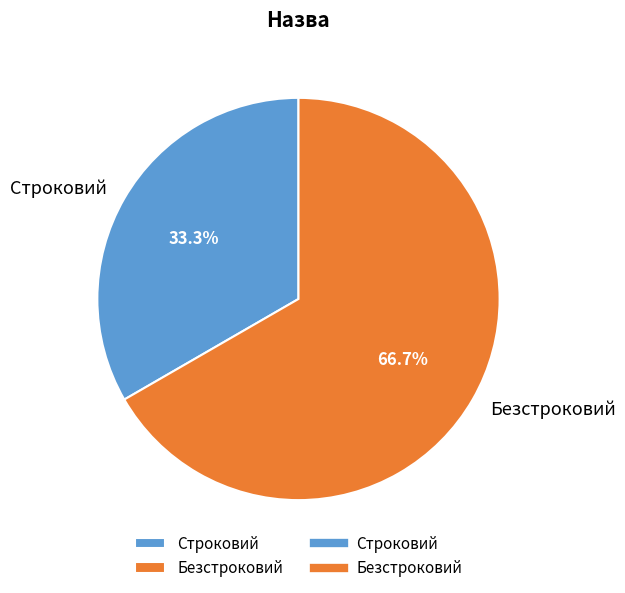

Between Безстроковий and Строковий, which is larger?

Безстроковий